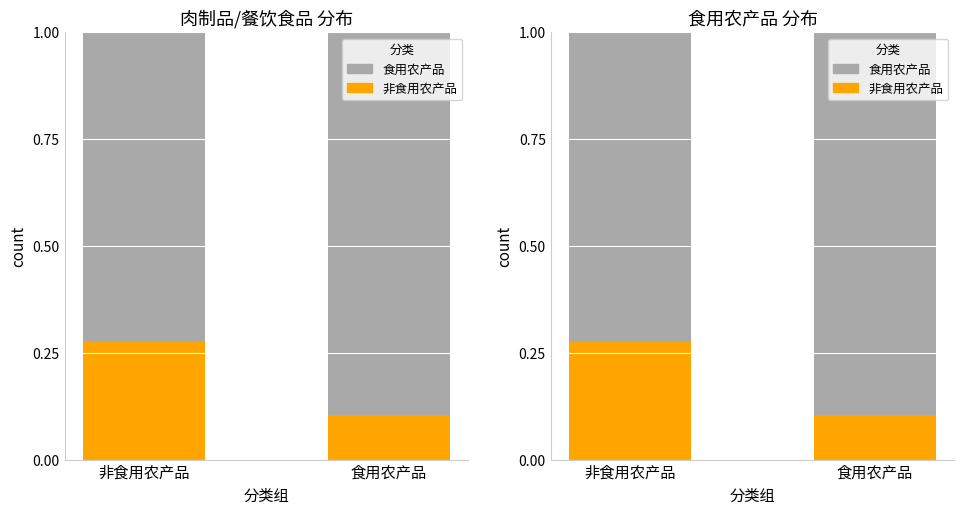

Is it true that 食用农产品 equals 0.9 at 食用农产品?

True